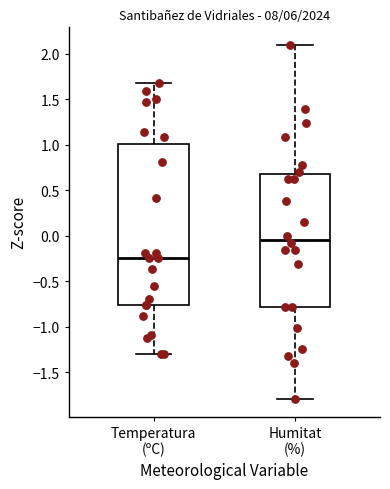

Where is the lower edge of the box for Humitat (%) on the y-axis? The values are not printed on the chart, so give them approximately, as read against the axis.

-0.80